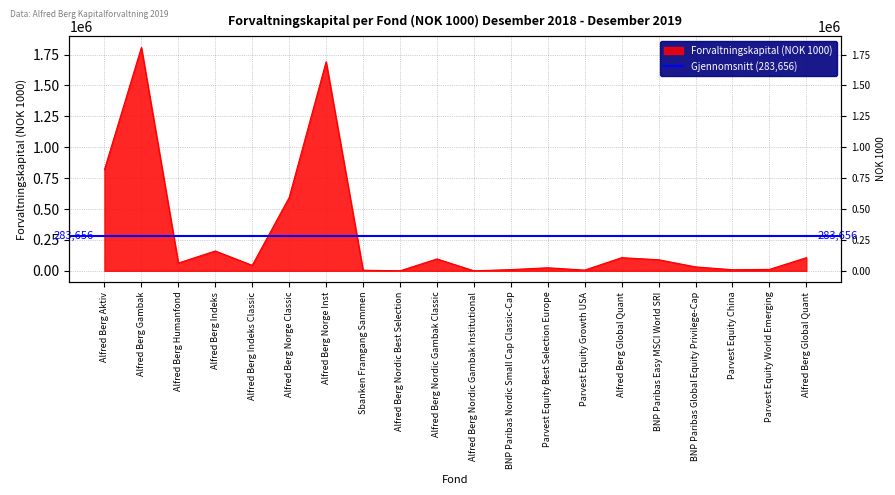

Between Alfred Berg Humanfond and Alfred Berg Norge Classic, which is larger?

Alfred Berg Norge Classic